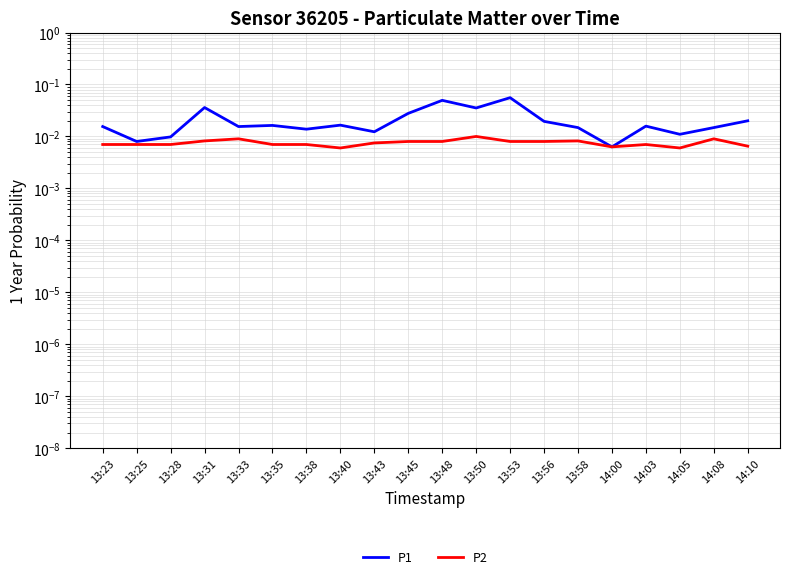

Rank the series at 13:48 from lowest to highest value.

P2, P1